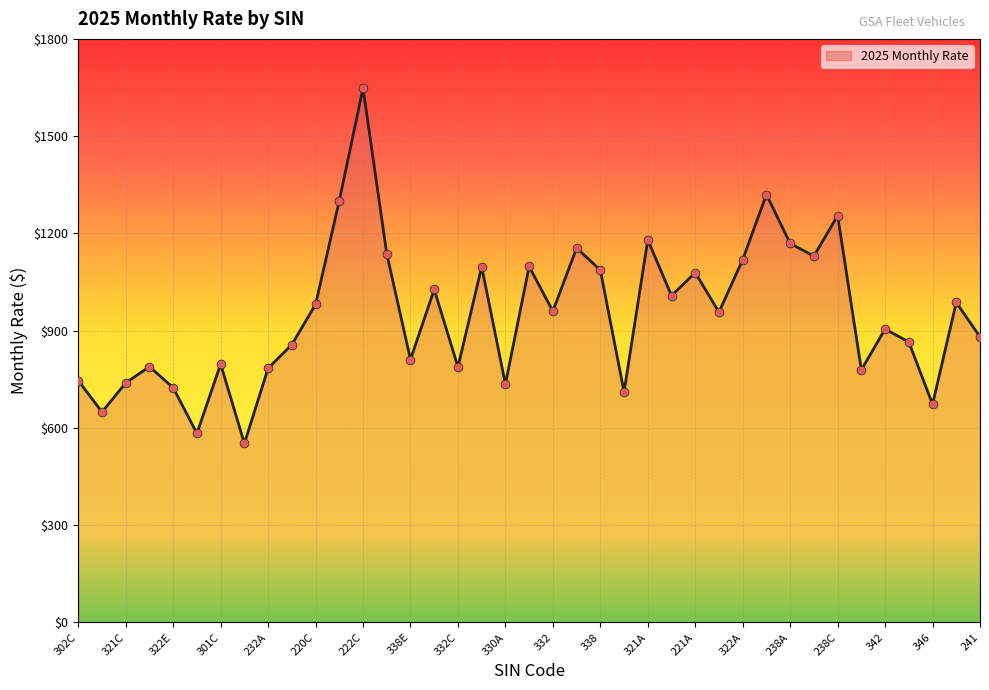

What is the ratio of the value at 332 to the value at 332C?

1.2